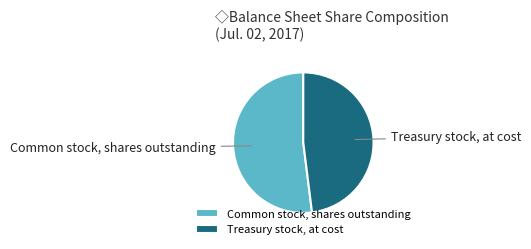

Between Common stock, shares outstanding and Treasury stock, at cost, which is larger?

Common stock, shares outstanding